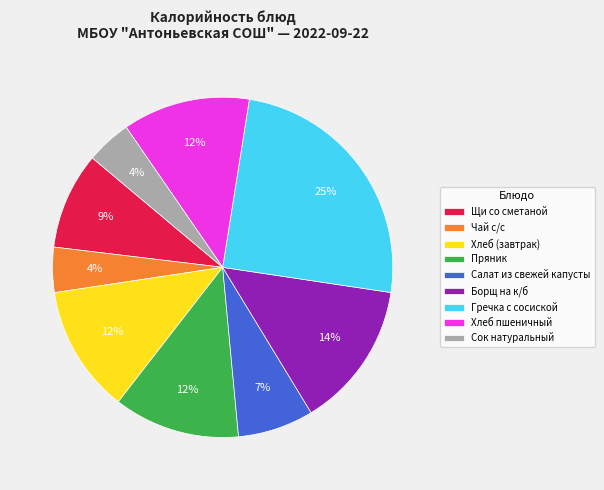

Is it true that Щи со сметаной is 15% of the pie?

False